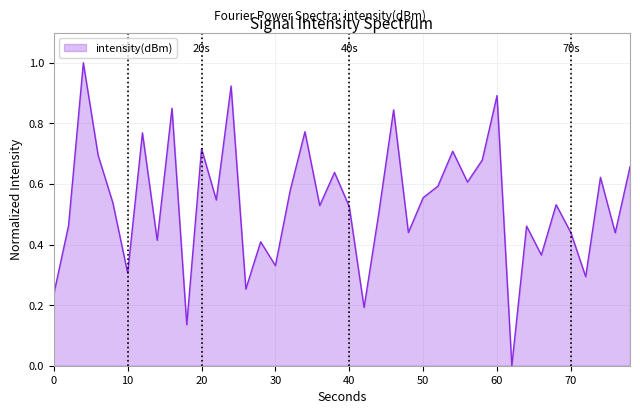

What is the difference between the maximum and minimum values?

1.0